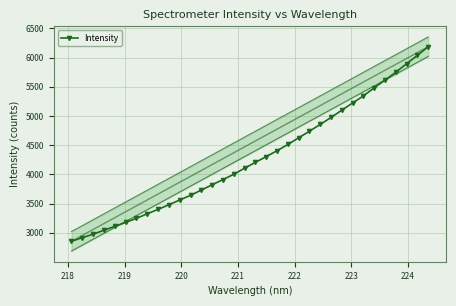

Count the number of values greater than 4206.

17